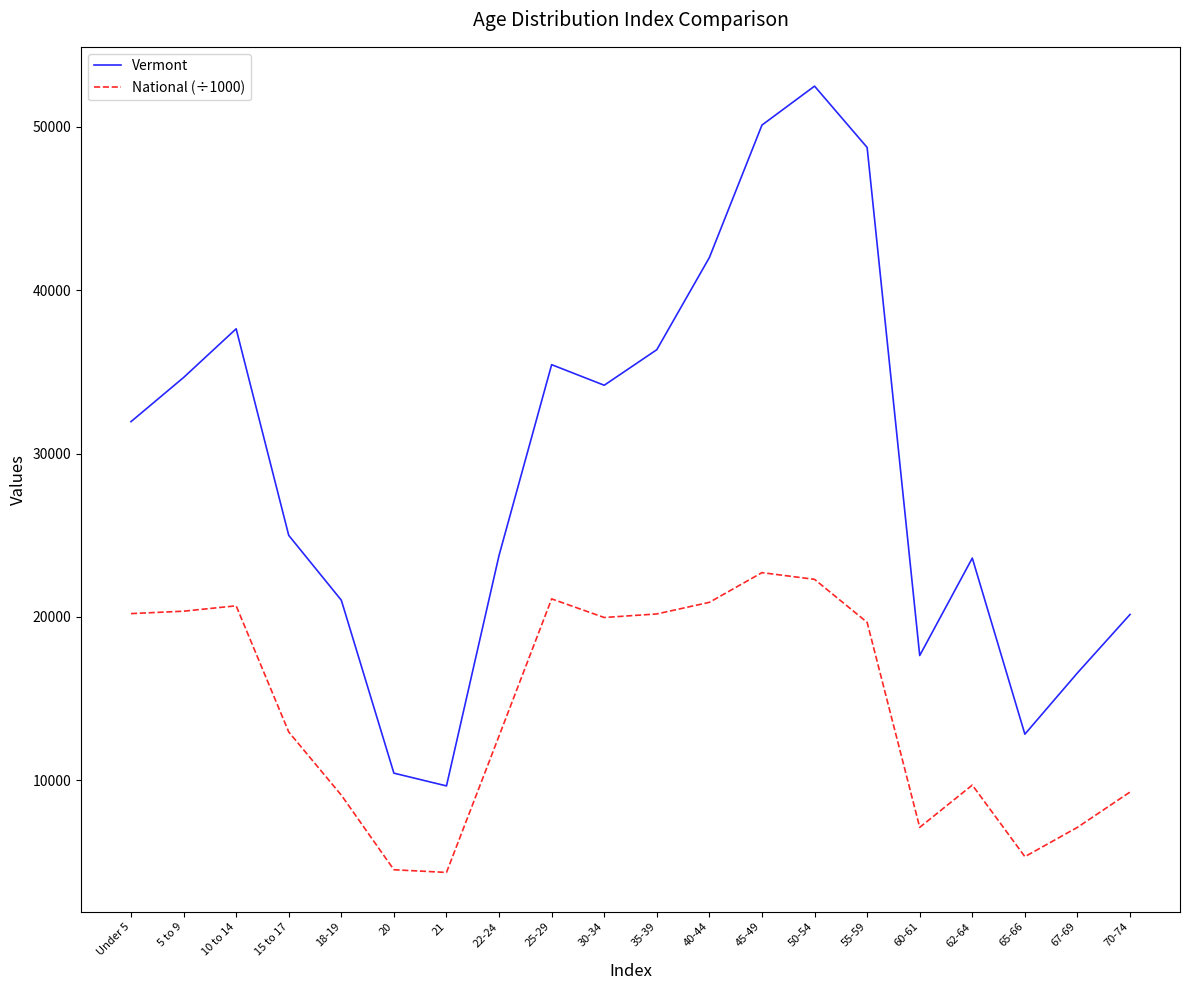

True or false: National (÷1000) and Vermont cross at least once.

False